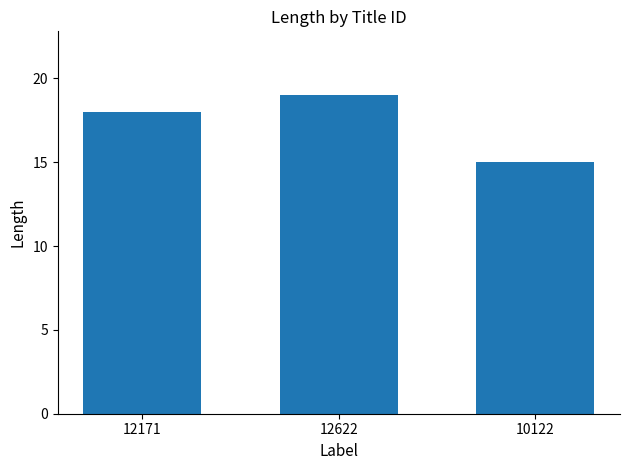

List the labels in order of value, largest first.

12622, 12171, 10122